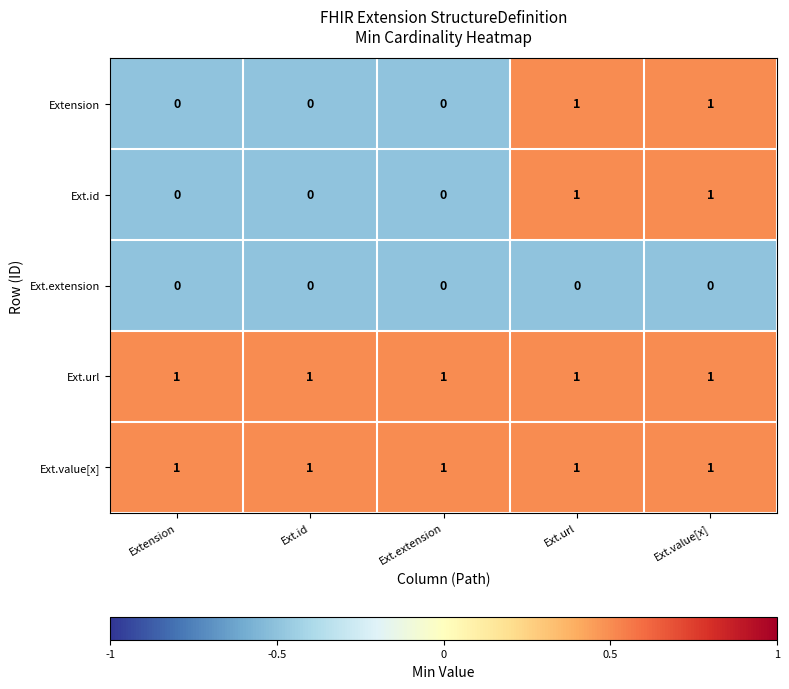

True or false: Ext.value[x] has a value of 1 at Extension.

True